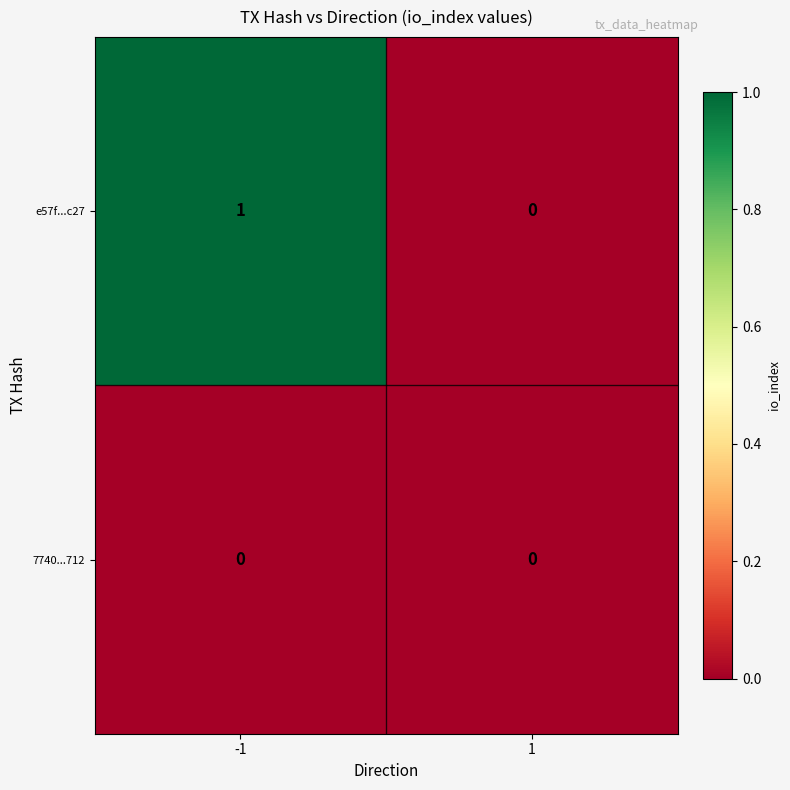

Which series has the largest total across all categories?

e57f...c27